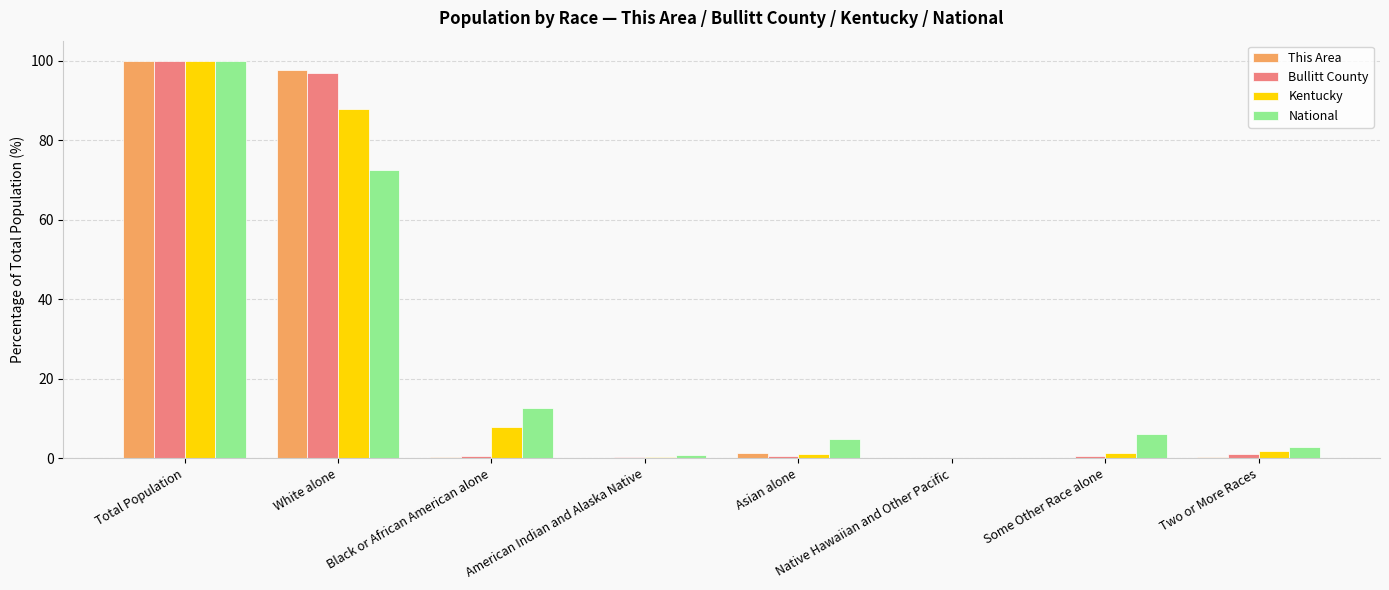

The Bullitt County series shows 100.0 at Total Population. True or false?

True